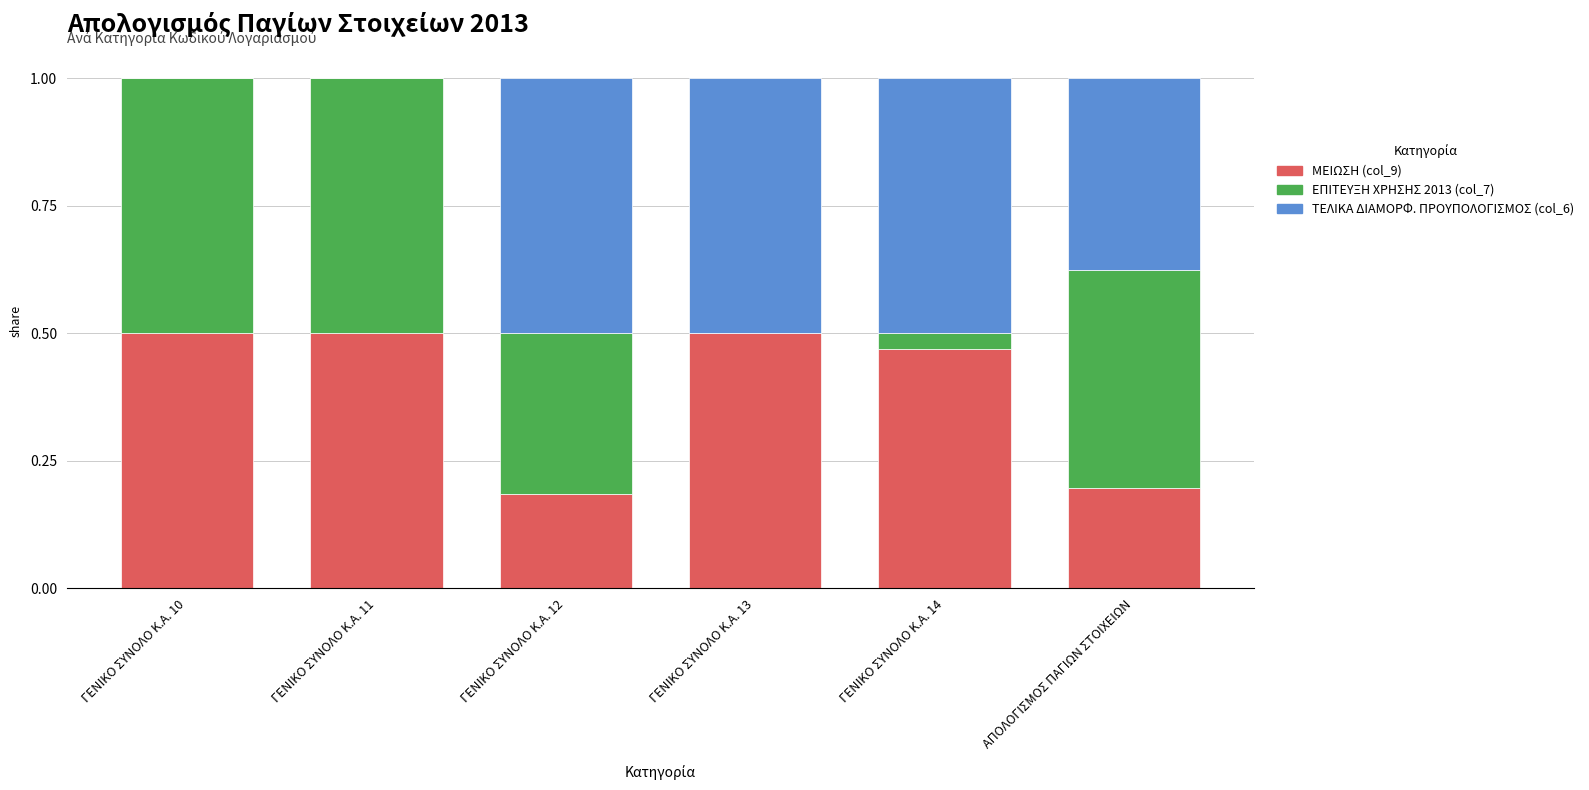

How many series are shown in this chart?

3